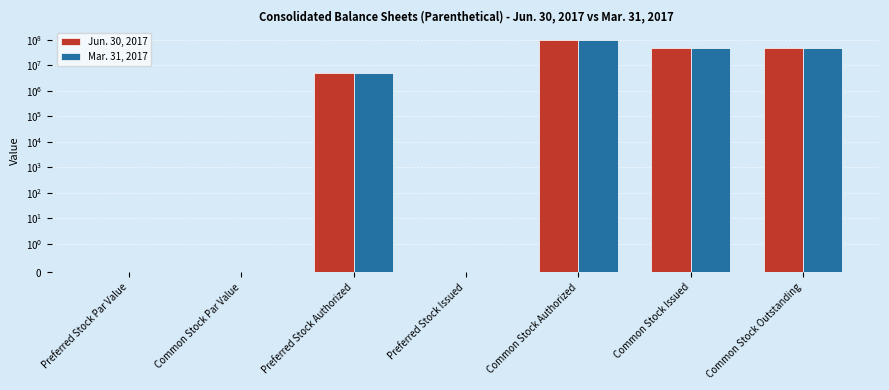

What is the label of the 6th bar from the left?

Common Stock Issued